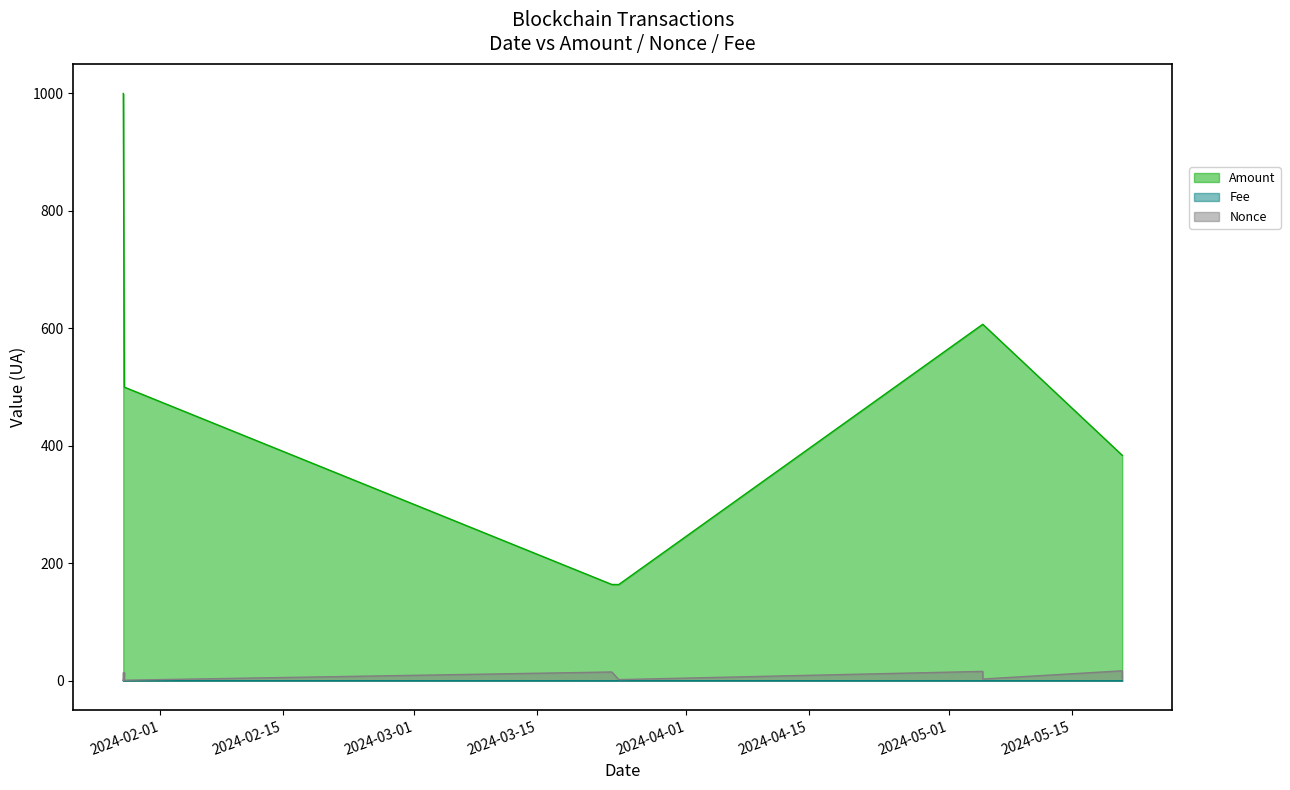

What is the sum of the Amount values at 2024-01-27 19:09 and 2024-01-27 22:06?

1498.9